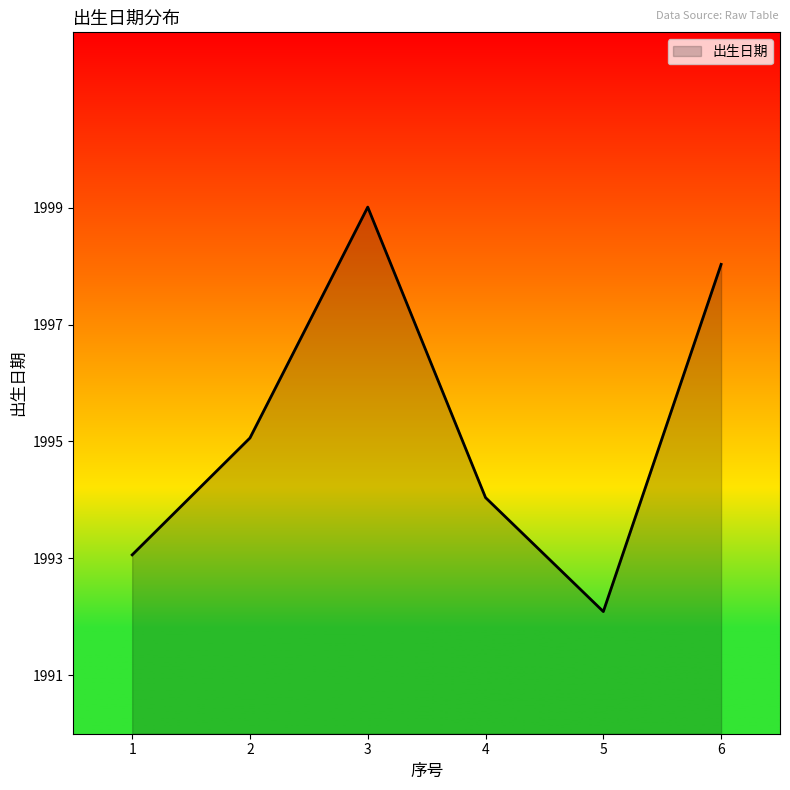

What is the smallest value displayed?

1992.1